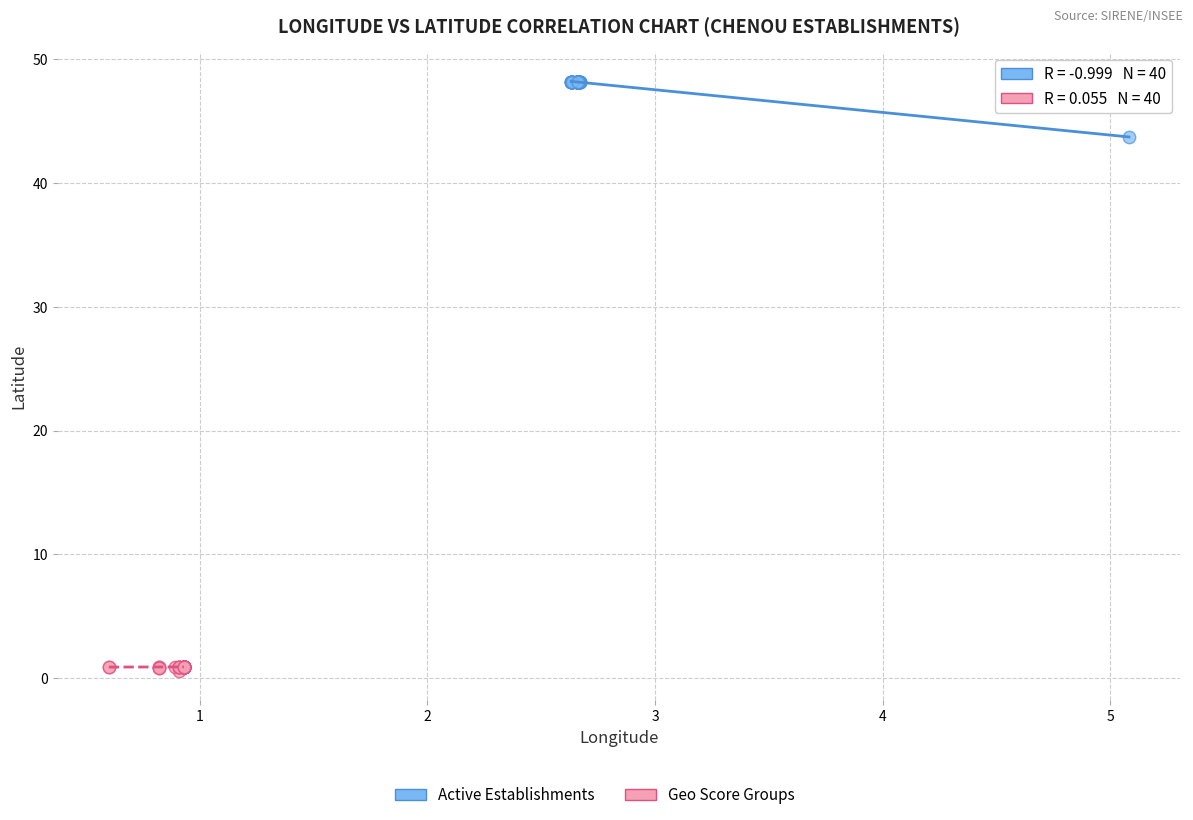

Which series reaches the minimum Y coordinate?

Geo Score Groups